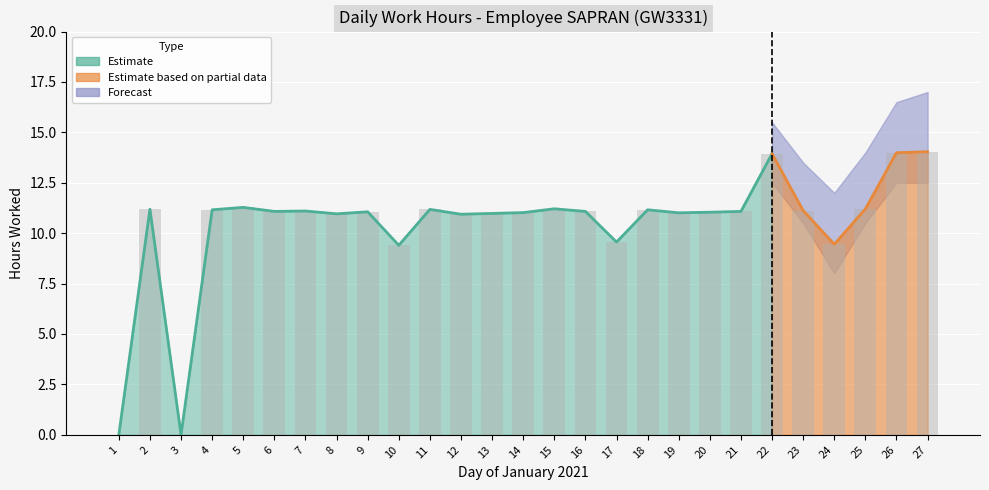

Between 5 and 6, which is larger?

5